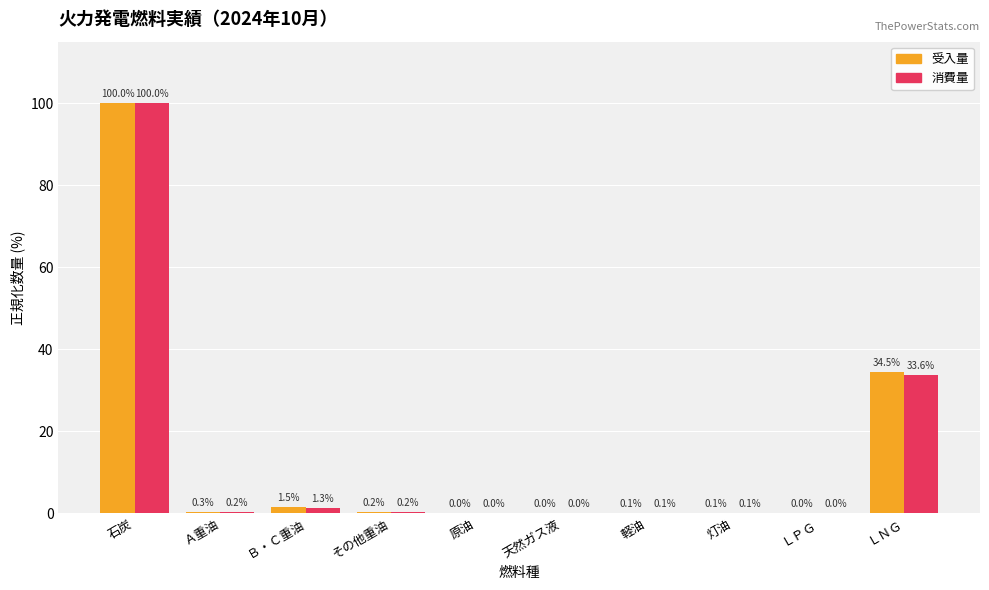

Where is 受入量 nearest to the value 50?

ＬＮＧ